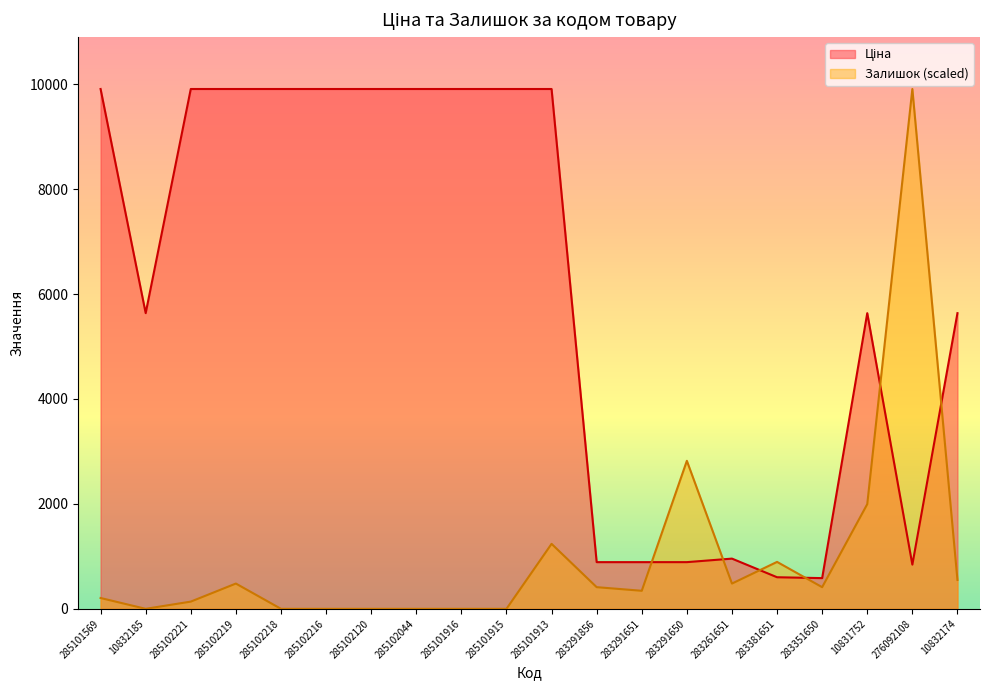

What is the label of the 5th point from the right?

283381651